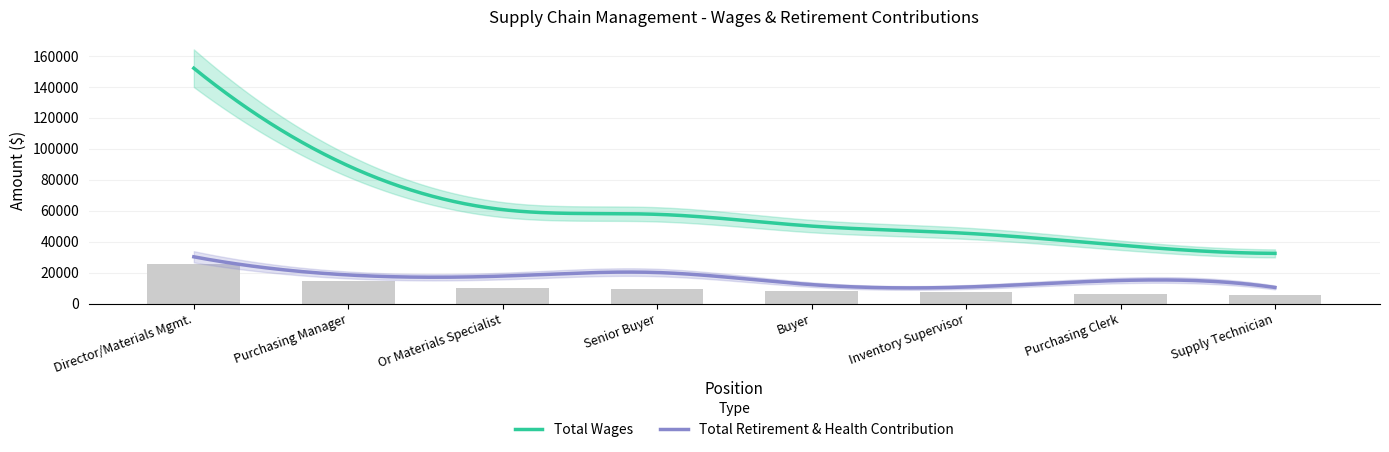

What is the minimum value shown in the chart?

5405.0